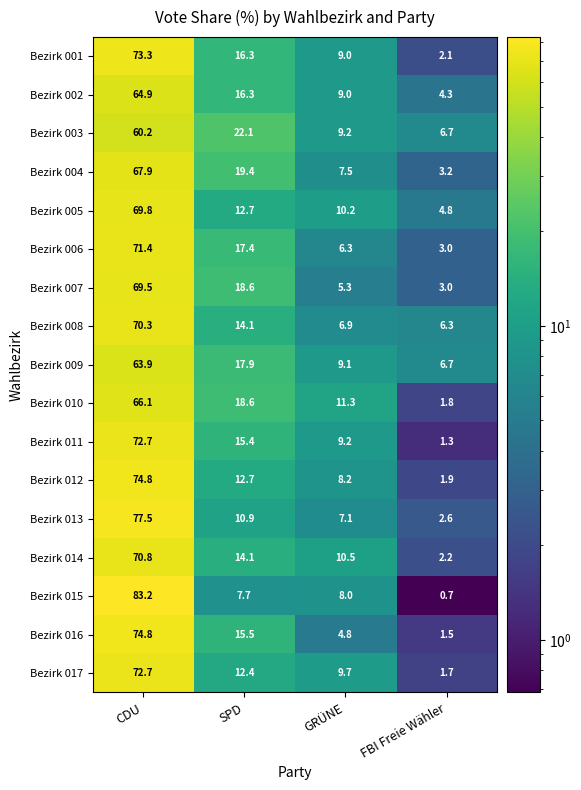

What is the sum of all Bezirk 003 values?

98.2